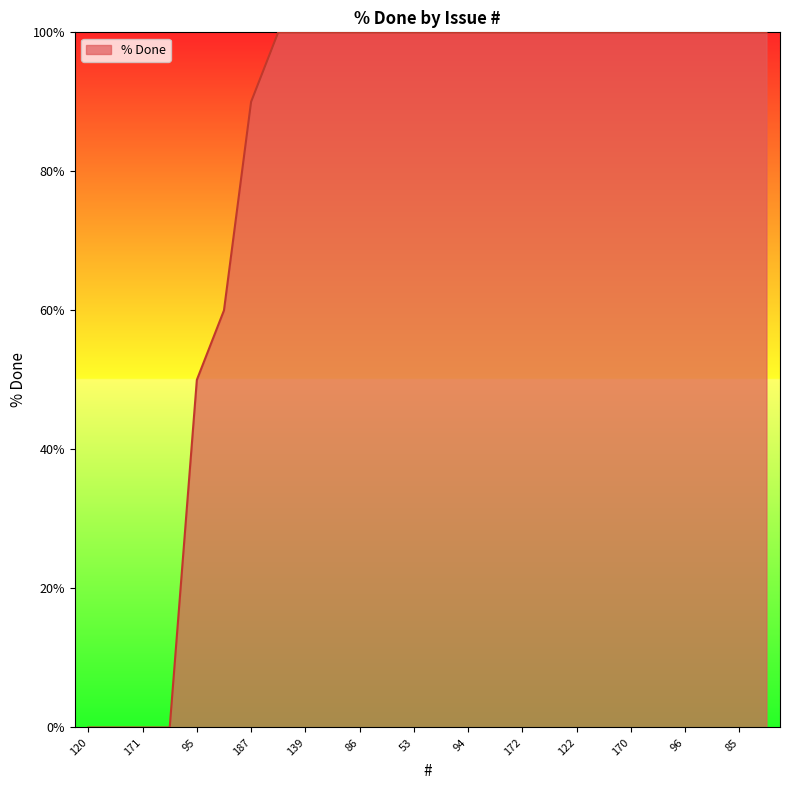

What is the difference between the second highest and minimum values?

100